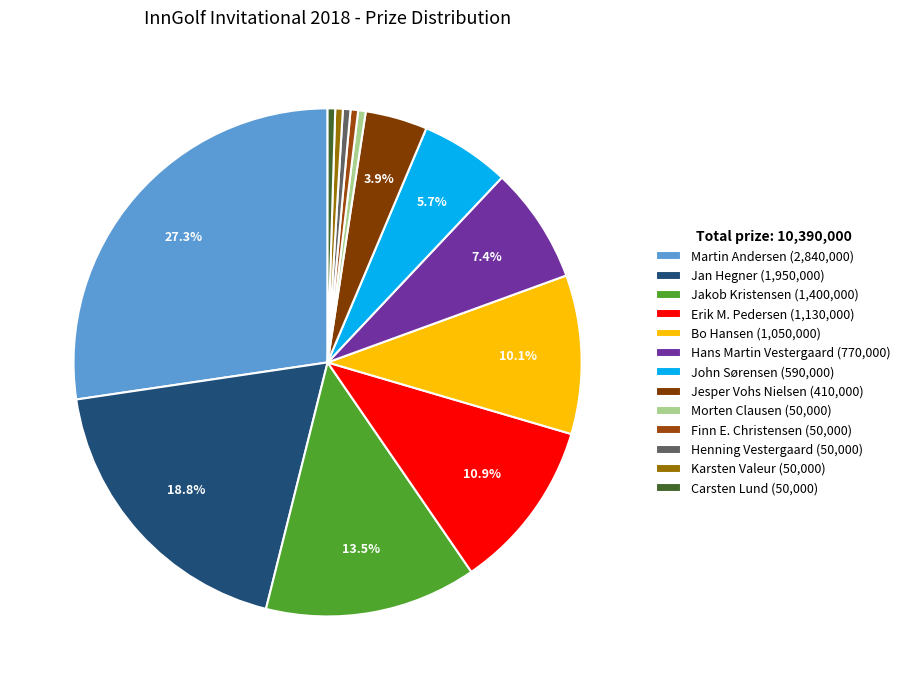

Is Jakob Kristensen the majority of the pie?

No